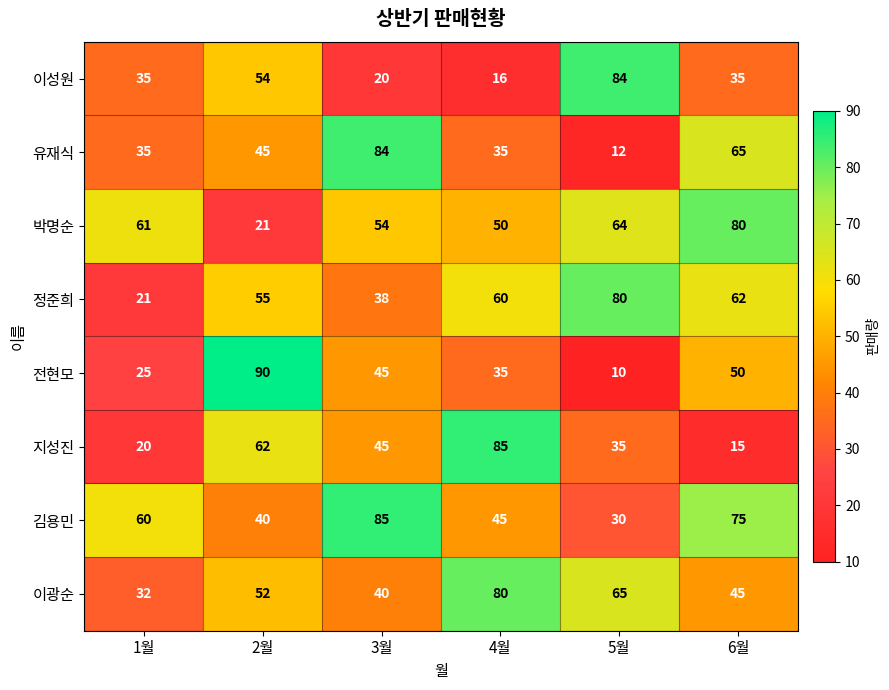

What is the approximate value of 지성진 at 3월?

45